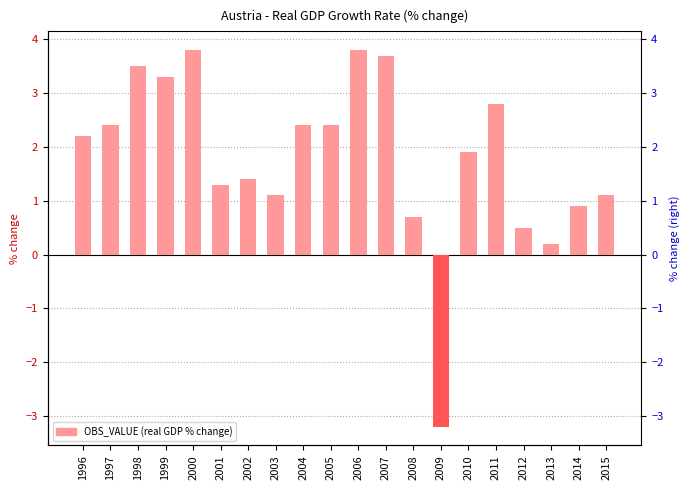

Reading left to right, extract all data points from this chart.

1996=2.2	1997=2.4	1998=3.5	1999=3.3	2000=3.8	2001=1.3	2002=1.4	2003=1.1	2004=2.4	2005=2.4	2006=3.8	2007=3.7	2008=0.7	2009=-3.2	2010=1.9	2011=2.8	2012=0.5	2013=0.2	2014=0.9	2015=1.1